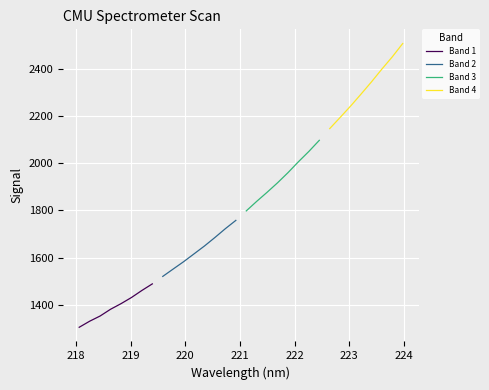

What is the value of the Band 4 point at the 7th from the left?

2452.9